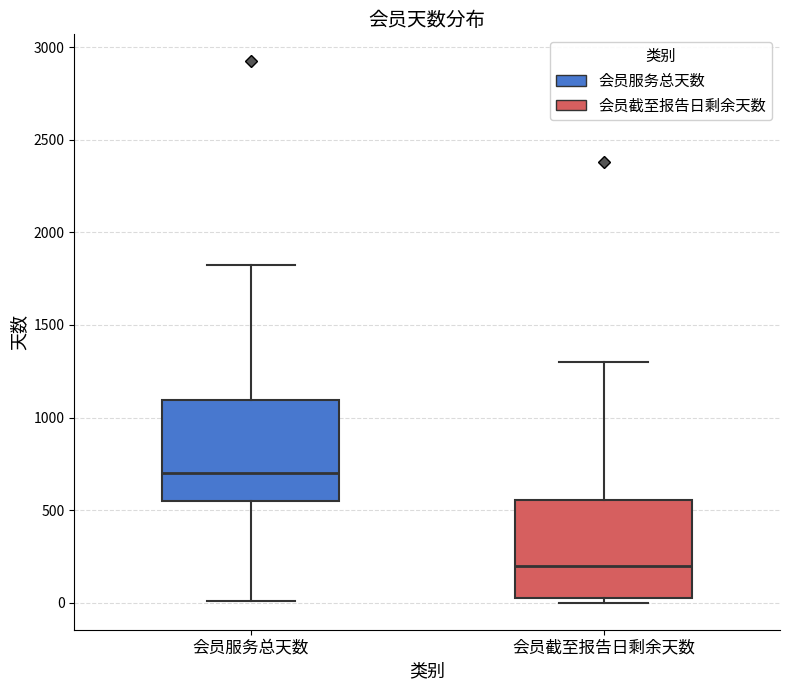

Which box has the highest median line?

会员服务总天数